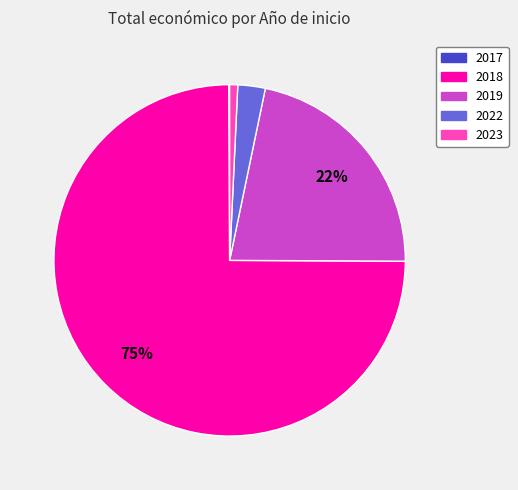

To the nearest percent, what is the average slice percentage?

20%